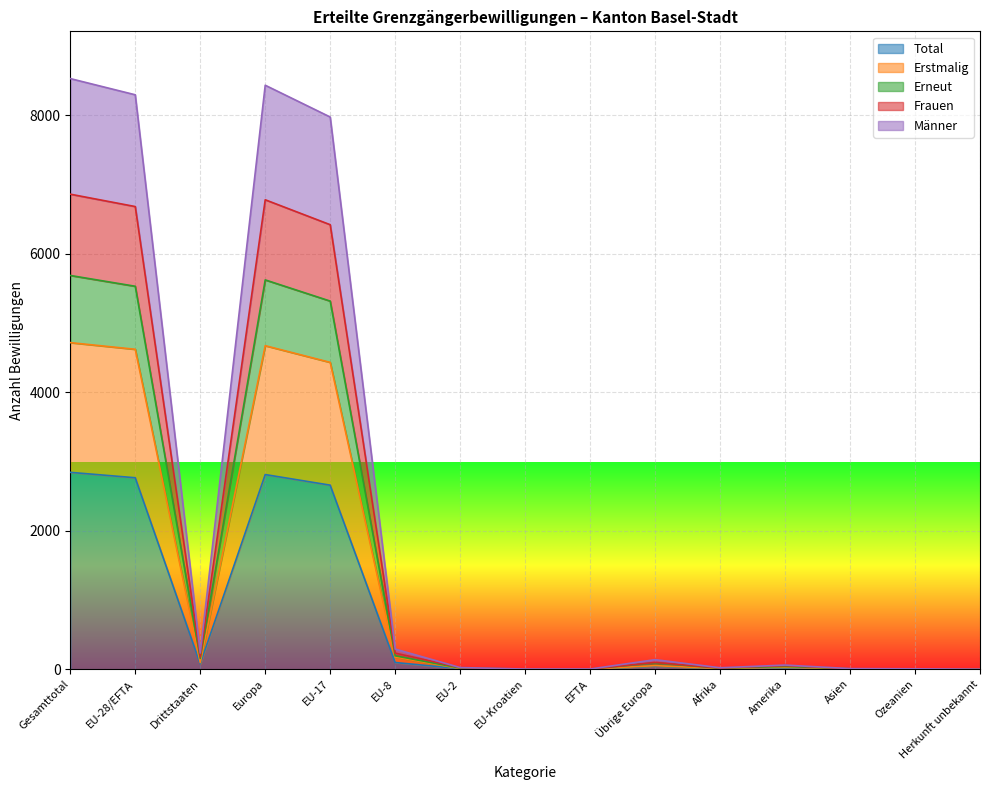

Rank the categories by Erstmalig value from lowest to highest.

Herkunft unbekannt, EU-Kroatien, EFTA, Ozeanien, Asien, EU-2, Afrika, Amerika, Übrige Europa, Drittstaaten, EU-8, EU-17, EU-28/EFTA, Europa, Gesamttotal